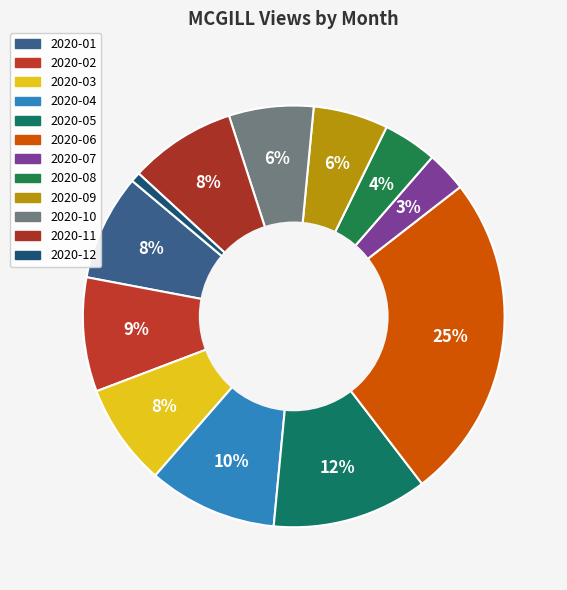

To the nearest percent, what percentage of the pie is 2020-06?

25%